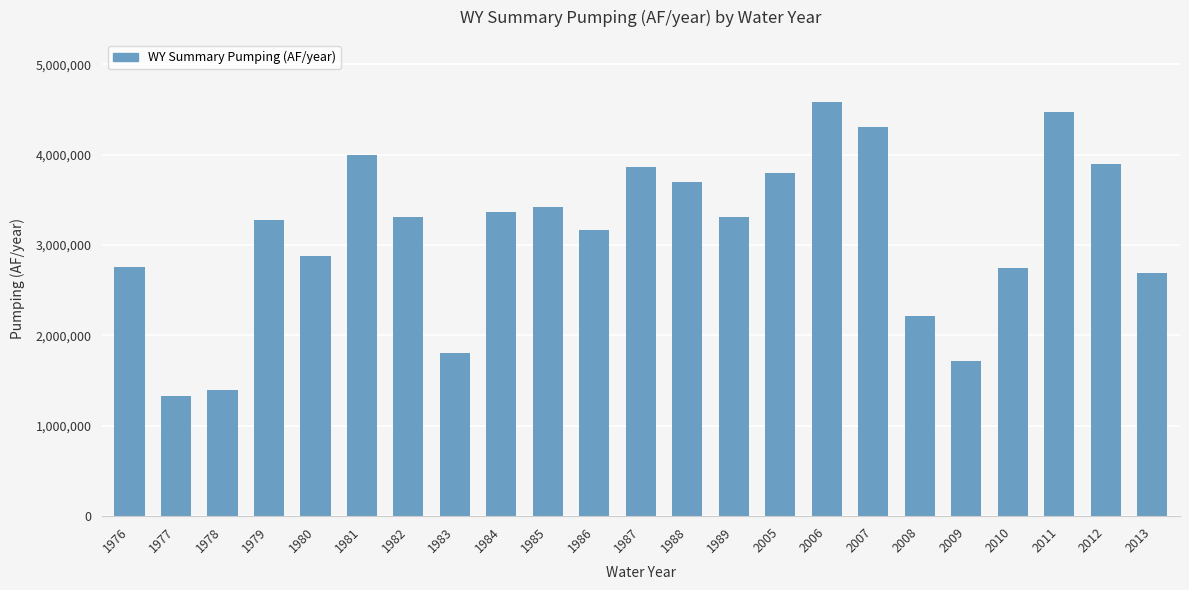

What is the smallest value displayed?

1331870.7